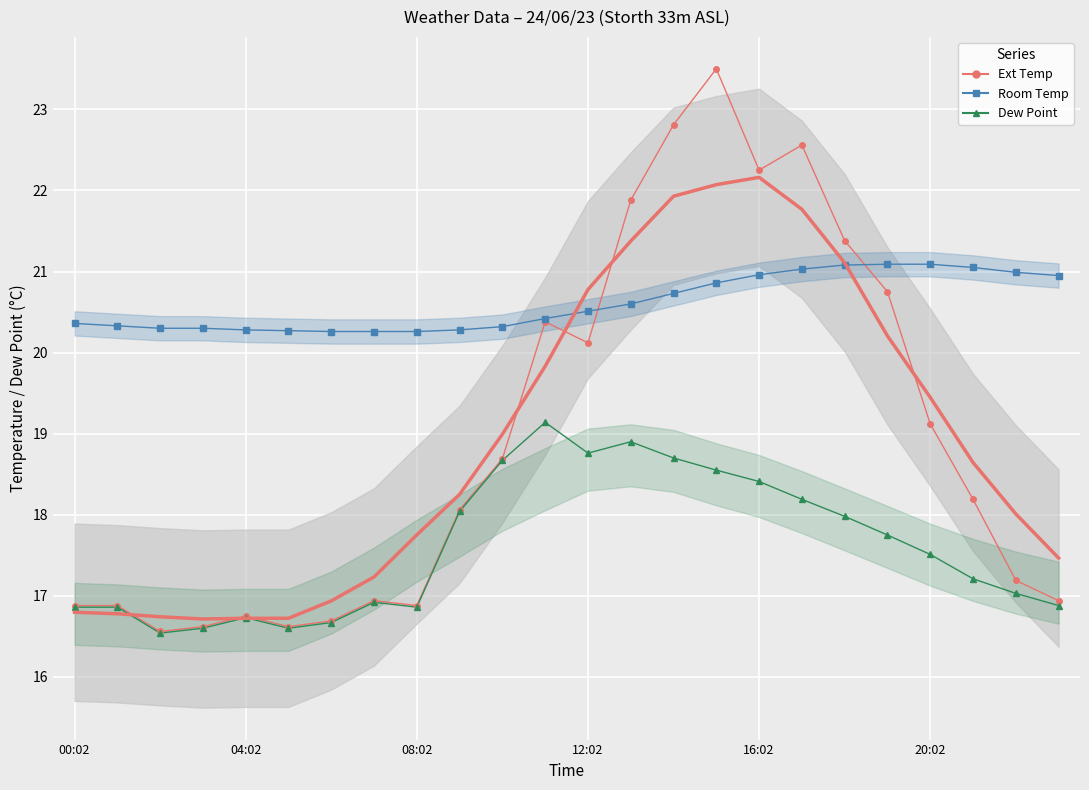

How many lines are shown in the chart?

3